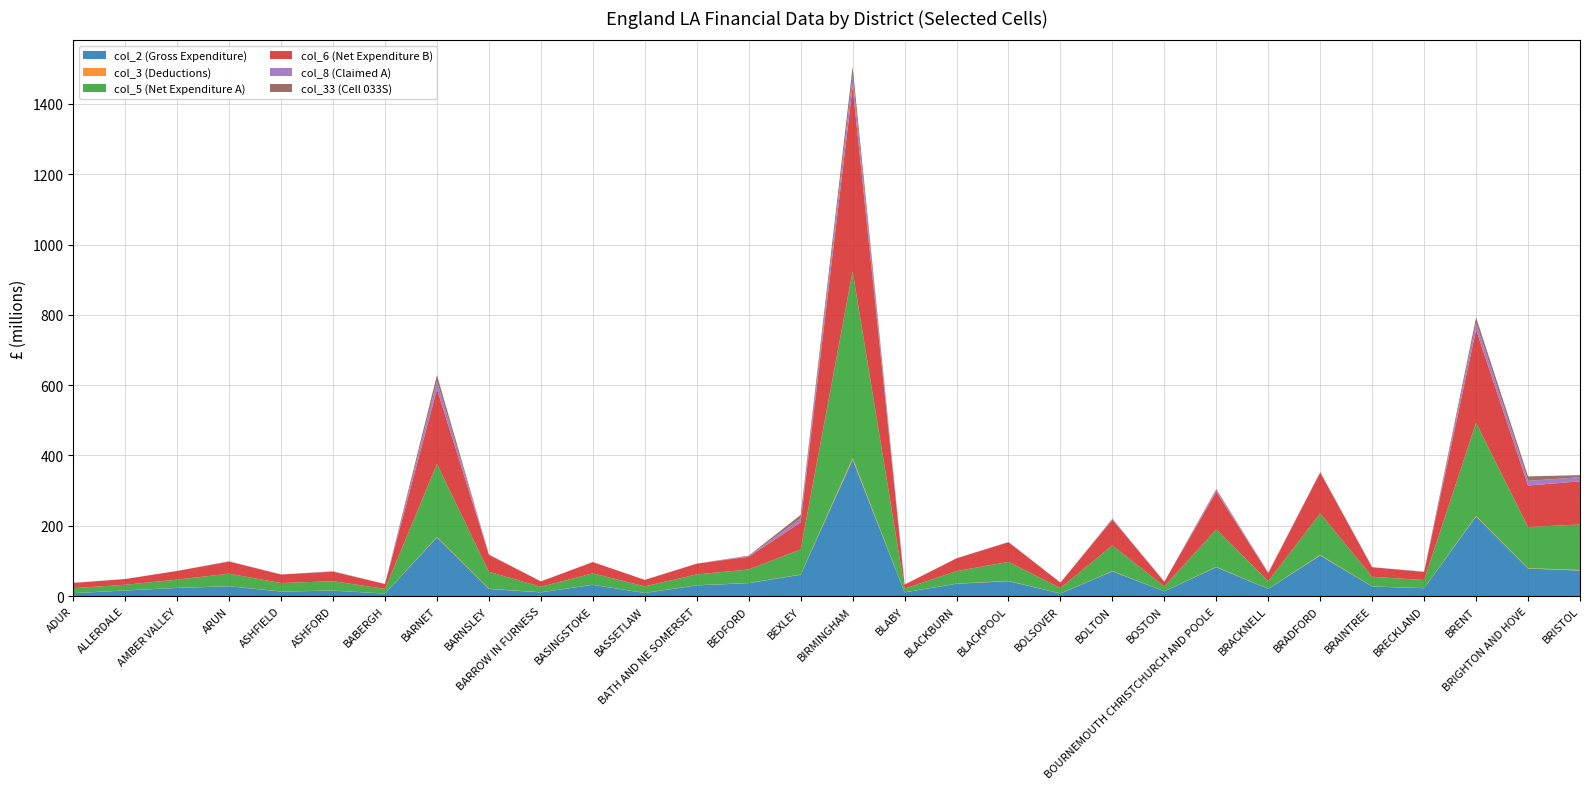

Reading left to right, list all the values displayed in this chart.

col_2 (Gross Expenditure): ADUR=8191111	ALLERDALE=15732550	AMBER VALLEY=23061602	ARUN=27638795	ASHFIELD=12825809	ASHFORD=15301997	BABERGH=6939801	BARNET=166710683	BARNSLEY=20137988	BARROW IN FURNESS=10549929	BASINGSTOKE=31862666	BASSETLAW=8581949	BATH AND NE SOMERSET=30337583	BEDFORD=36665192	BEXLEY=60528571	BIRMINGHAM=387920557	BLABY=10389902	BLACKBURN=34942674	BLACKPOOL=42335523	BOLSOVER=7074235	BOLTON=70311758	BOSTON=13398841	BOURNEMOUTH CHRISTCHURCH AND POOLE=81936664	BRACKNELL=20472912	BRADFORD=115371096	BRAINTREE=27010920	BRECKLAND=22292906	BRENT=226259775	BRIGHTON AND HOVE=78102001	BRISTOL=72620953
col_3 (Deductions): ADUR=148409	ALLERDALE=253280	AMBER VALLEY=290137	ARUN=384486	ASHFIELD=361850	ASHFORD=303808	BABERGH=168979	BARNET=1396513	BARNSLEY=777813	BARROW IN FURNESS=195922	BASINGSTOKE=359303	BASSETLAW=284746	BATH AND NE SOMERSET=383101	BEDFORD=424394	BEXLEY=631550	BIRMINGHAM=4685200	BLABY=142376	BLACKBURN=462970	BLACKPOOL=746494	BOLSOVER=220290	BOLTON=978807	BOSTON=193143	BOURNEMOUTH CHRISTCHURCH AND POOLE=1095312	BRACKNELL=249088	BRADFORD=1612423	BRAINTREE=333569	BRECKLAND=307208	BRENT=1694435	BRIGHTON AND HOVE=1012440	BRISTOL=1565728
col_5 (Net Expenditure A): ADUR=13925490	ALLERDALE=16057446	AMBER VALLEY=23360459	ARUN=35583496	ASHFIELD=23769488	ASHFORD=26572076	BABERGH=13185987	BARNET=207713892	BARNSLEY=48004071	BARROW IN FURNESS=15610349	BASINGSTOKE=32321337	BASSETLAW=18601213	BATH AND NE SOMERSET=30768675	BEDFORD=38517800	BEXLEY=71546643	BIRMINGHAM=531363361	BLABY=10606406	BLACKBURN=35571471	BLACKPOOL=54014640	BOLSOVER=15395950	BOLTON=72902810	BOSTON=13705402	BOURNEMOUTH CHRISTCHURCH AND POOLE=106299754	BRACKNELL=21736240	BRADFORD=117997378	BRAINTREE=27377475	BRECKLAND=22858133	BRENT=265133957	BRIGHTON AND HOVE=117197114	BRISTOL=129483203
col_6 (Net Expenditure B): ADUR=14805030	ALLERDALE=16323164	AMBER VALLEY=24705145	ARUN=34380330	ASHFIELD=24307454	ASHFORD=27147304	BABERGH=13859995	BARNET=212890021	BARNSLEY=48476985	BARROW IN FURNESS=15365626	BASINGSTOKE=32054375	BASSETLAW=18446890	BATH AND NE SOMERSET=30590809	BEDFORD=36074126	BEXLEY=77095802	BIRMINGHAM=525208900	BLABY=11290616	BLACKBURN=36175798	BLACKPOOL=56030494	BOLSOVER=15550122	BOLTON=72696963	BOSTON=13396827	BOURNEMOUTH CHRISTCHURCH AND POOLE=107283912	BRACKNELL=22376320	BRADFORD=116081071	BRAINTREE=27257429	BRECKLAND=22999364	BRENT=264561155	BRIGHTON AND HOVE=118163916	BRISTOL=122566048
col_8 (Claimed A): ADUR=393095	ALLERDALE=76926	AMBER VALLEY=12382	ARUN=526111	ASHFIELD=34540	ASHFORD=650301	BABERGH=120828	BARNET=22135456	BARNSLEY=240597	BARROW IN FURNESS=0	BASINGSTOKE=189380	BASSETLAW=22515	BATH AND NE SOMERSET=92673	BEDFORD=1865688	BEXLEY=10631375	BIRMINGHAM=29243058	BLABY=230496	BLACKBURN=327387	BLACKPOOL=348584	BOLSOVER=0	BOLTON=1712105	BOSTON=310217	BOURNEMOUTH CHRISTCHURCH AND POOLE=4799683	BRACKNELL=1276025	BRADFORD=1026473	BRAINTREE=85247	BRECKLAND=886912	BRENT=19482172	BRIGHTON AND HOVE=13178184	BRISTOL=11793909
col_33 (Cell 033S): ADUR=325064	ALLERDALE=71535	AMBER VALLEY=12229	ARUN=490033	ASHFIELD=13101	ASHFORD=602419	BABERGH=47623	BARNET=17710008	BARNSLEY=238252	BARROW IN FURNESS=0	BASINGSTOKE=96430	BASSETLAW=17822	BATH AND NE SOMERSET=47860	BEDFORD=1419880	BEXLEY=10294948	BIRMINGHAM=27215203	BLABY=69800	BLACKBURN=164386	BLACKPOOL=344001	BOLSOVER=0	BOLTON=1610769	BOSTON=112296	BOURNEMOUTH CHRISTCHURCH AND POOLE=2851569	BRACKNELL=983142	BRADFORD=1011757	BRAINTREE=30833	BRECKLAND=249710	BRENT=15460894	BRIGHTON AND HOVE=12772695	BRISTOL=5919193